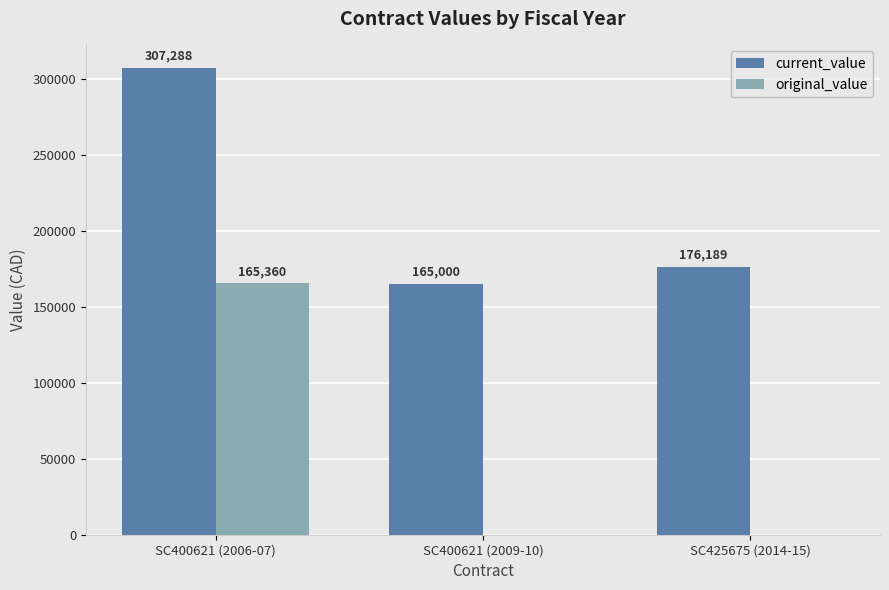

What is the spread (max minus min) of values at SC425675 (2014-15)?

176189